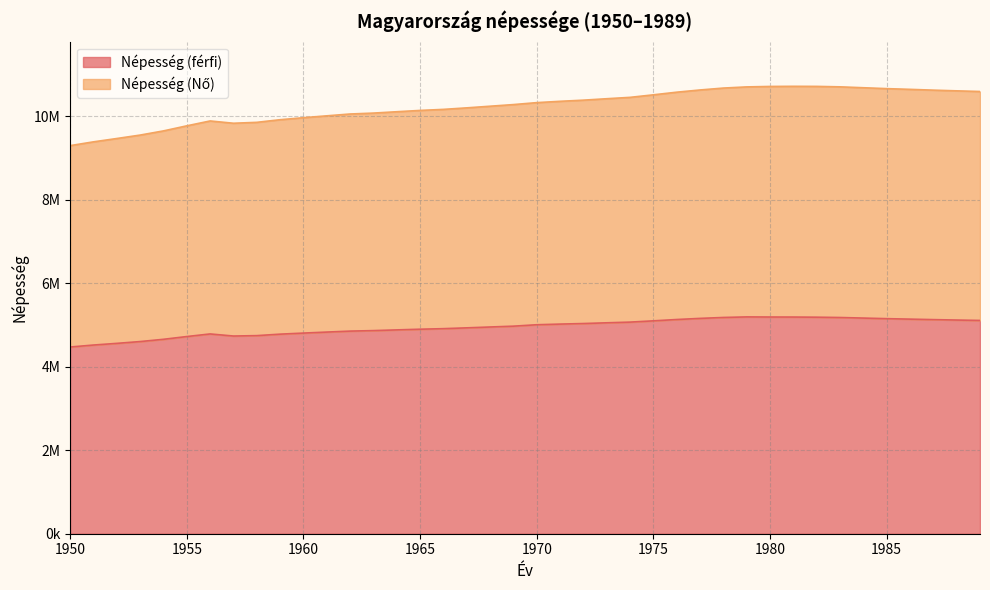

What is the average value of the Népesség (férfi) series?

4947695